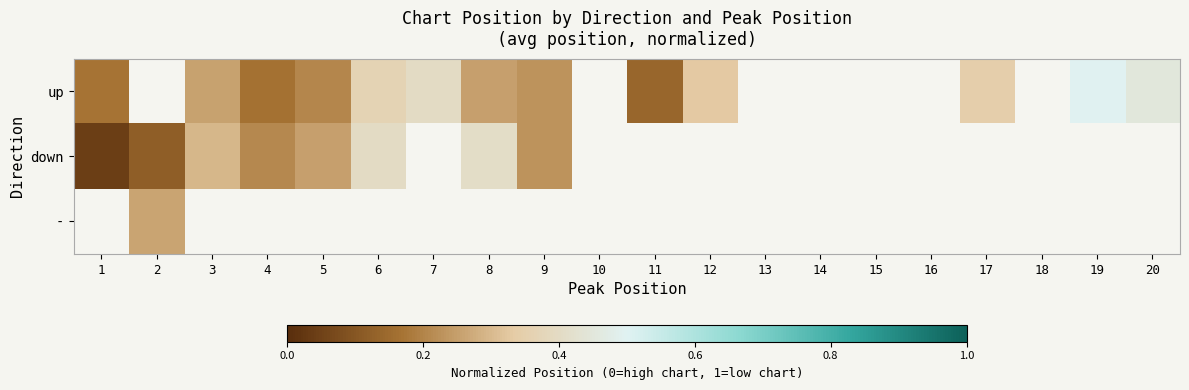

At how many categories does at least one series exceed 0?

14